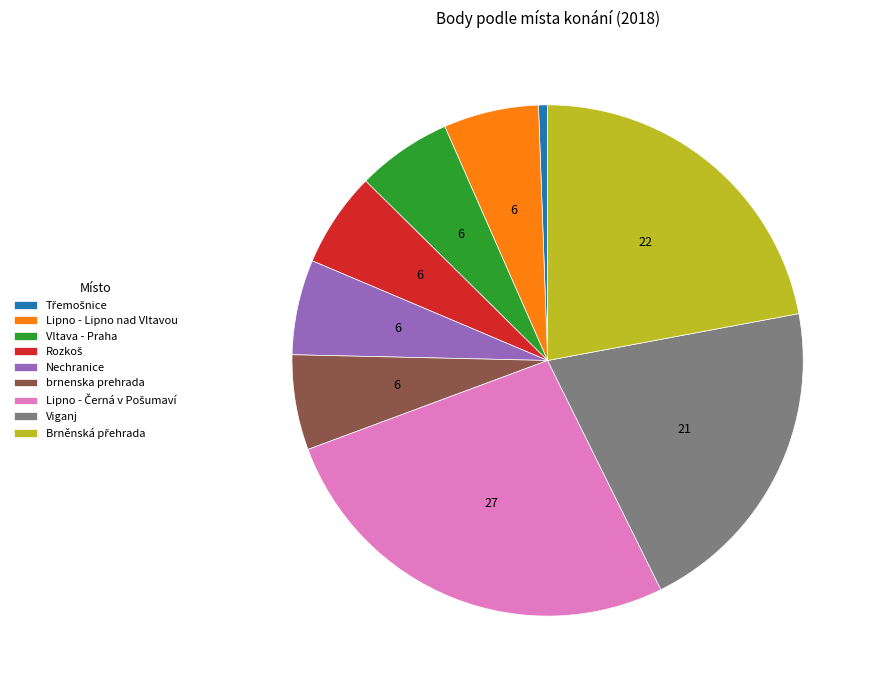

Is the sum of Nechranice and Vltava - Praha greater than half?

No